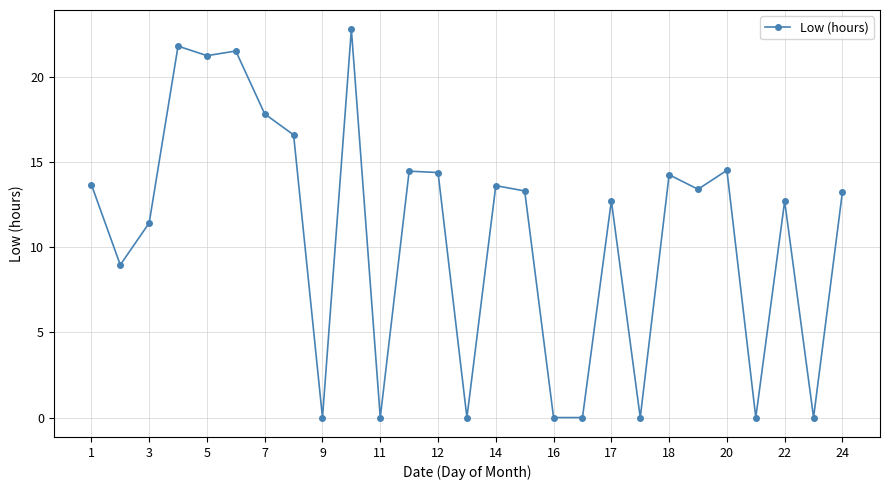

How many lines are shown in the chart?

1